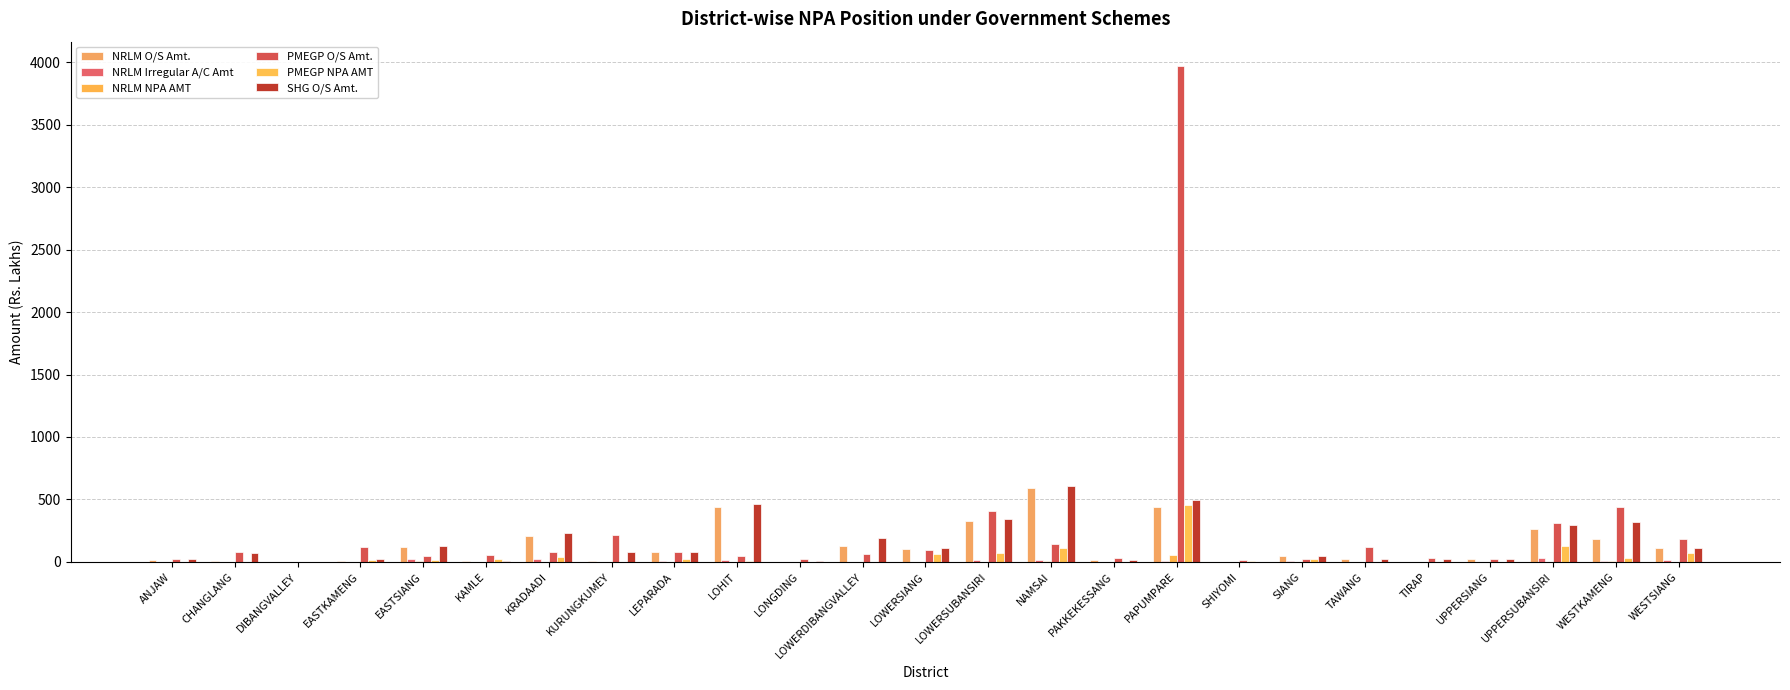

Which category has the lowest value in the NRLM O/S Amt. series?

DIBANGVALLEY